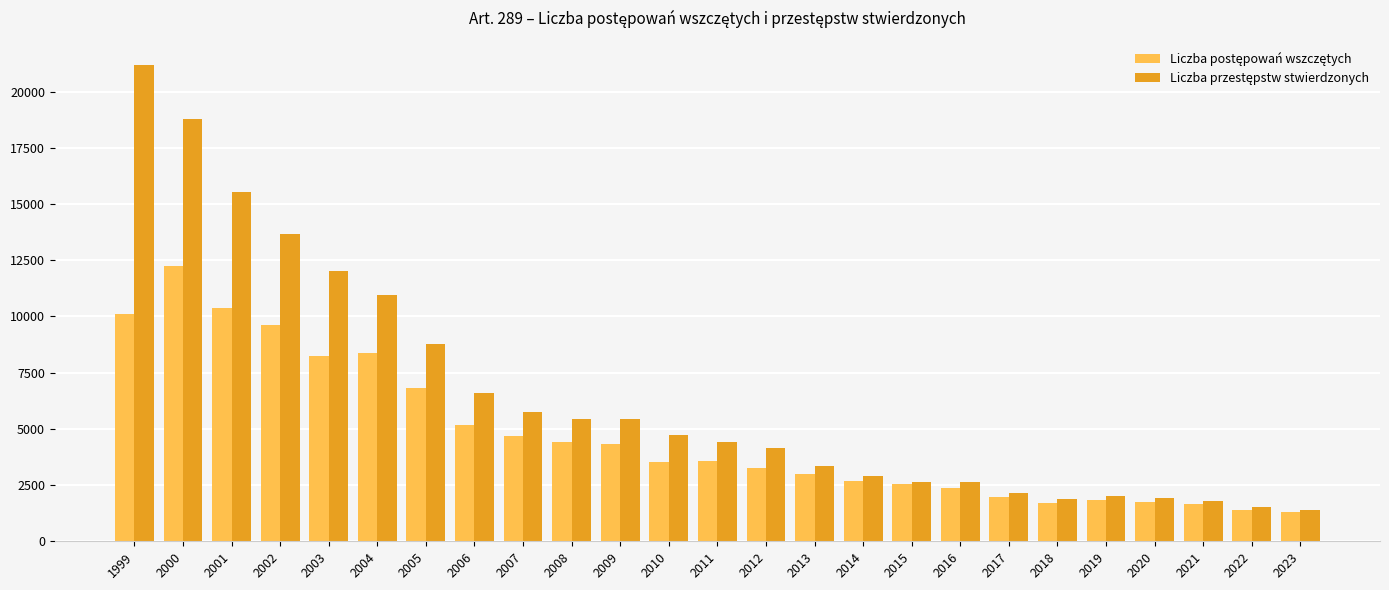

What is the minimum value shown in the chart?

1310